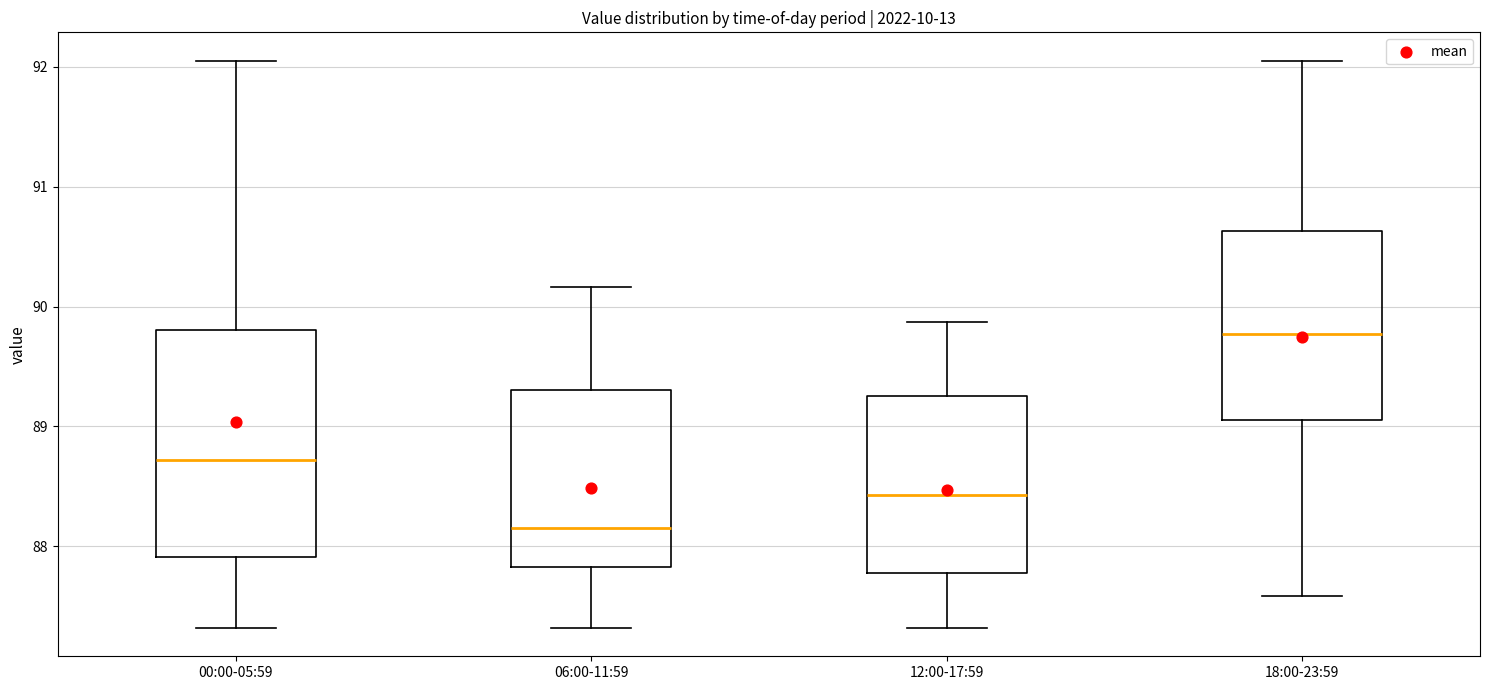

Where does the median line of the box for 12:00-17:59 sit on the y-axis? The values are not printed on the chart, so give them approximately, as read against the axis.

88.4